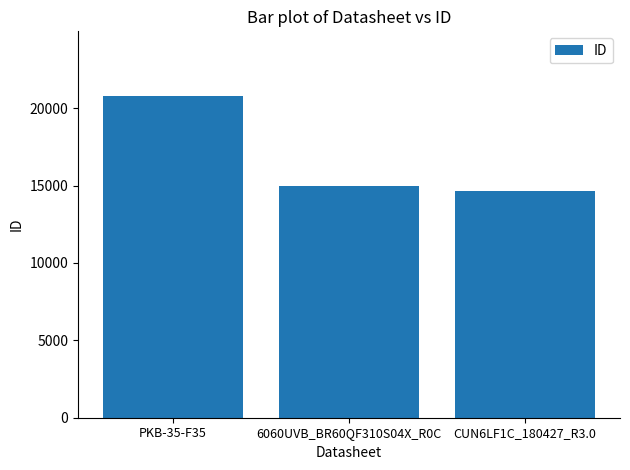

Between 6060UVB_BR60QF310S04X_R0C and CUN6LF1C_180427_R3.0, which is larger?

6060UVB_BR60QF310S04X_R0C